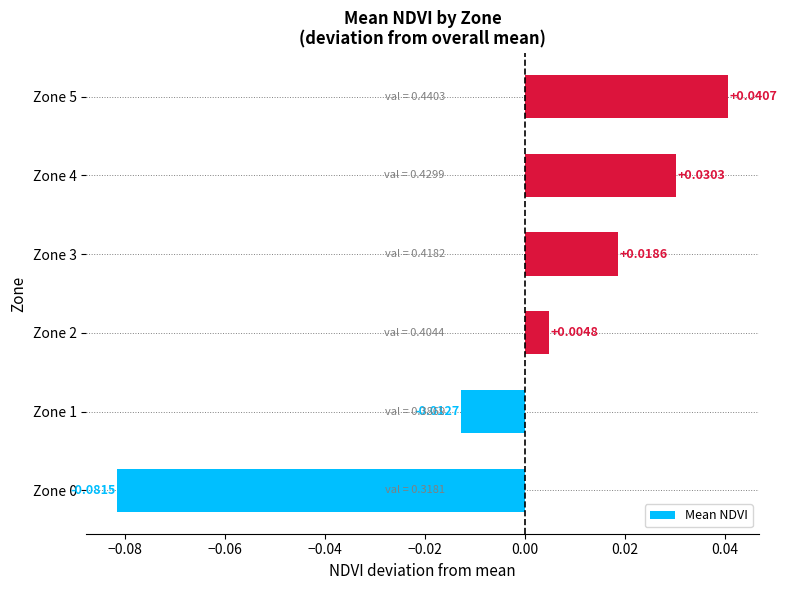

What is the change in value from Zone 0 to Zone 3?

+0.1